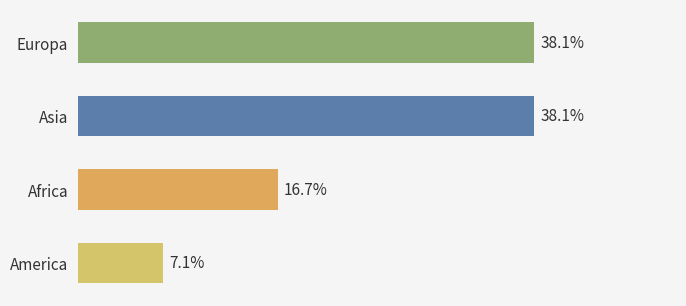

Between America and Asia, which is larger?

Asia